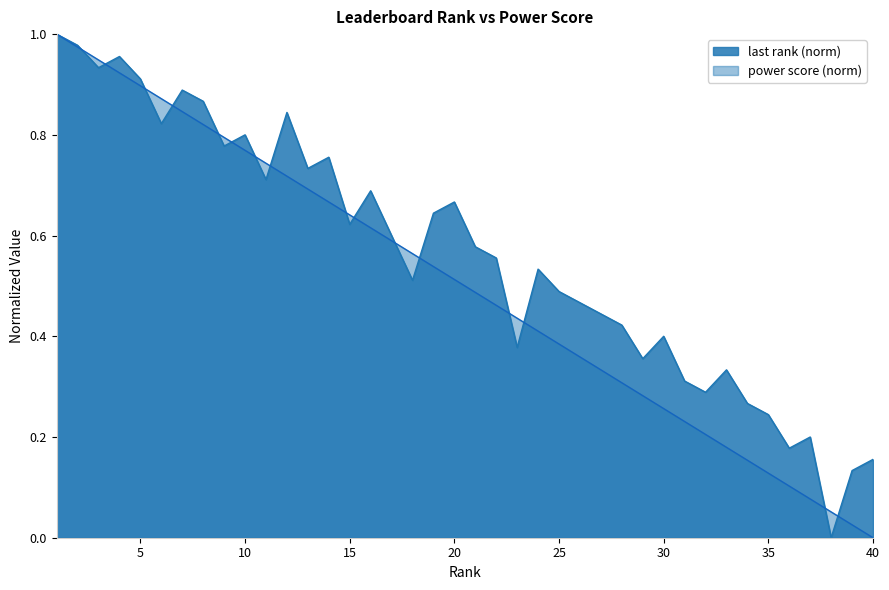

Reading left to right, list all the values displayed in this chart.

last_rank: 1.0	1.0	0.9	1.0	0.9	0.8	0.9	0.9	0.8	0.8	0.7	0.8	0.7	0.8	0.6	0.7	0.6	0.5	0.6	0.7	0.6	0.6	0.4	0.5	0.5	0.5	0.4	0.4	0.4	0.4	0.3	0.3	0.3	0.3	0.2	0.2	0.2	0.0	0.1	0.2
power score: 1.0	1.0	0.9	0.9	0.9	0.9	0.8	0.8	0.8	0.8	0.7	0.7	0.7	0.7	0.6	0.6	0.6	0.6	0.5	0.5	0.5	0.5	0.4	0.4	0.4	0.4	0.3	0.3	0.3	0.3	0.2	0.2	0.2	0.2	0.1	0.1	0.1	0.1	0.0	0.0